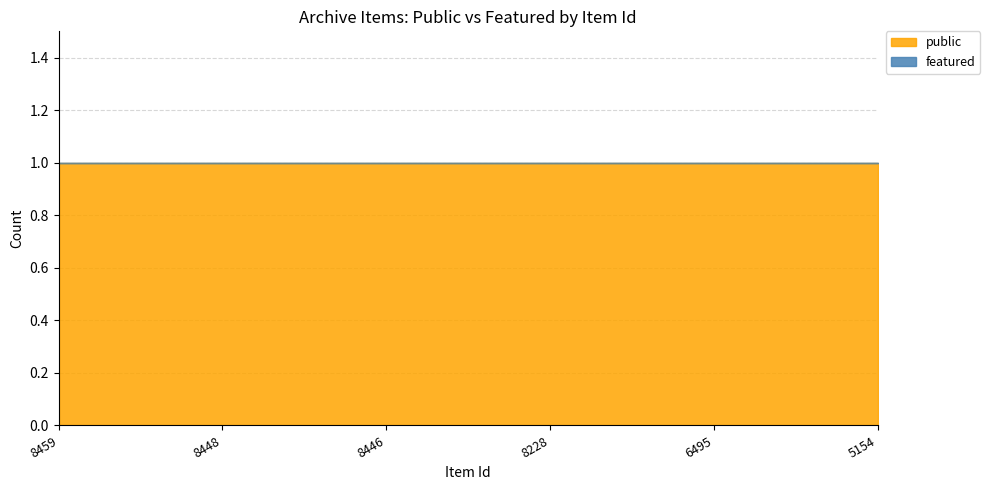

Count the number of categories in the chart.

6